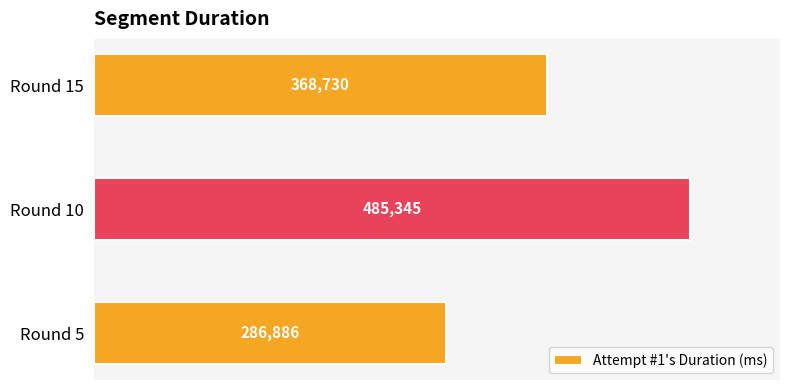

Reading bottom to top, extract all data points from this chart.

286886	485345	368730